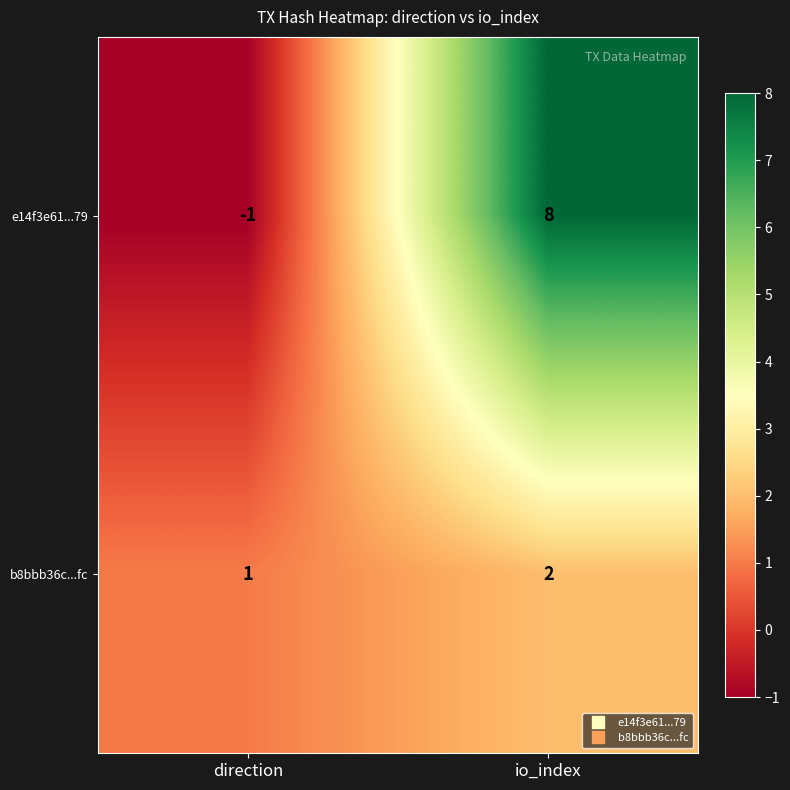

Which series has the largest range (max minus min)?

e14f3e61...79